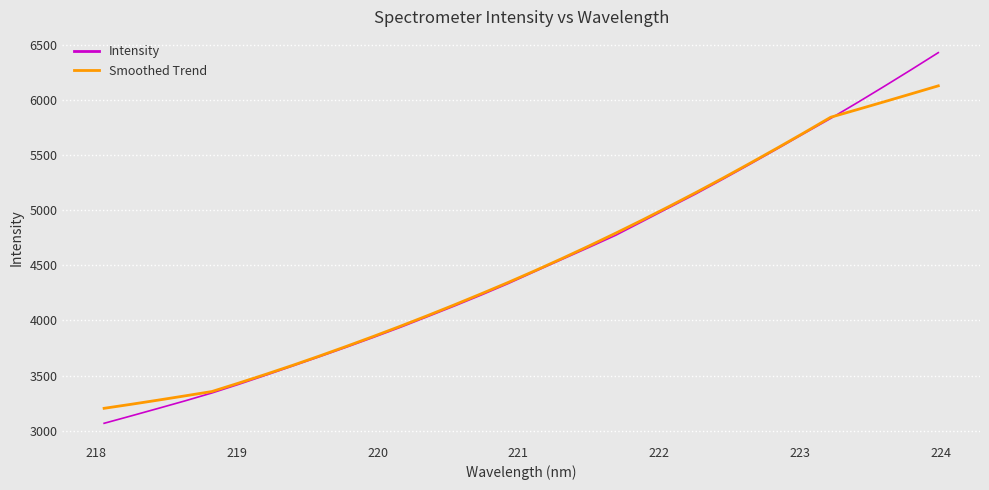

Rank the series by their maximum value, from lowest to highest.

Smoothed Trend, Intensity